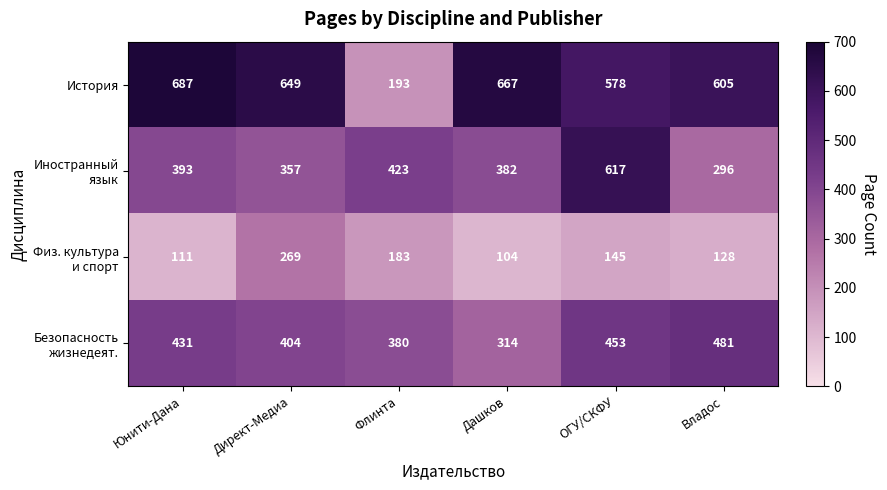

What is the approximate value of История at Директ-Медиа, to the nearest 50?

650